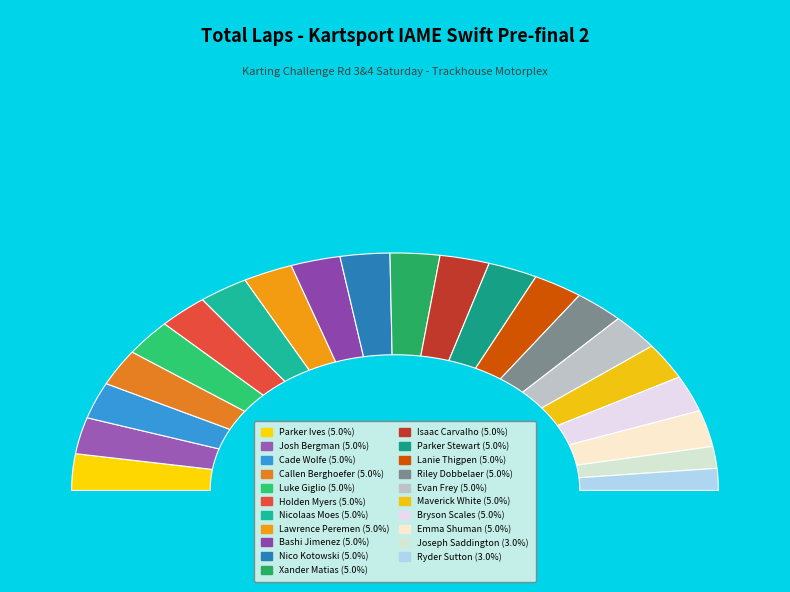

What is the ratio of the value at Bryson Scales to the value at Lawrence Peremen?

1.0